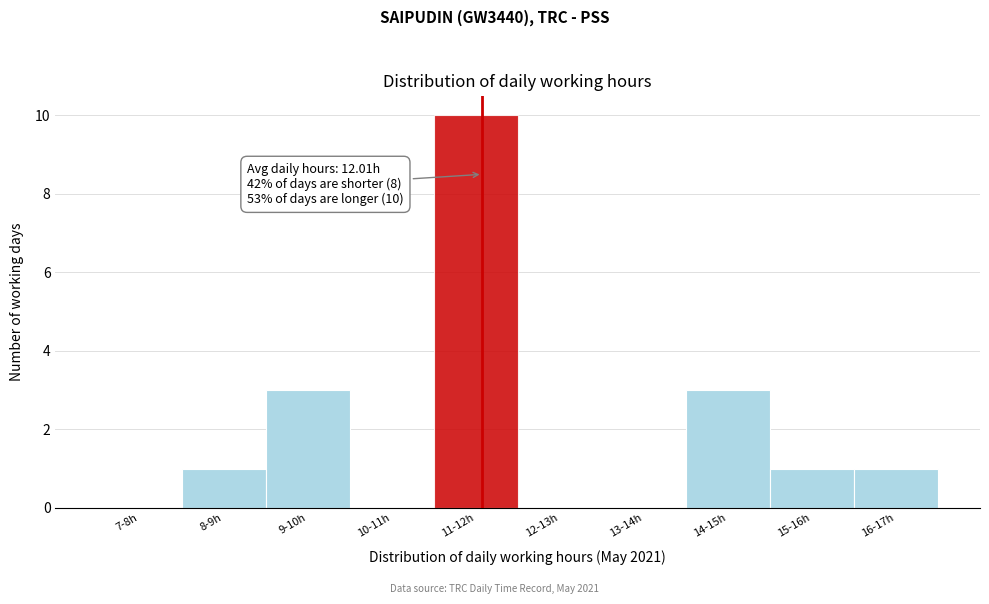

Reading left to right, transcribe all the data shown in this chart.

7-8h=0	8-9h=1	9-10h=3	10-11h=0	11-12h=10	12-13h=0	13-14h=0	14-15h=3	15-16h=1	16-17h=1